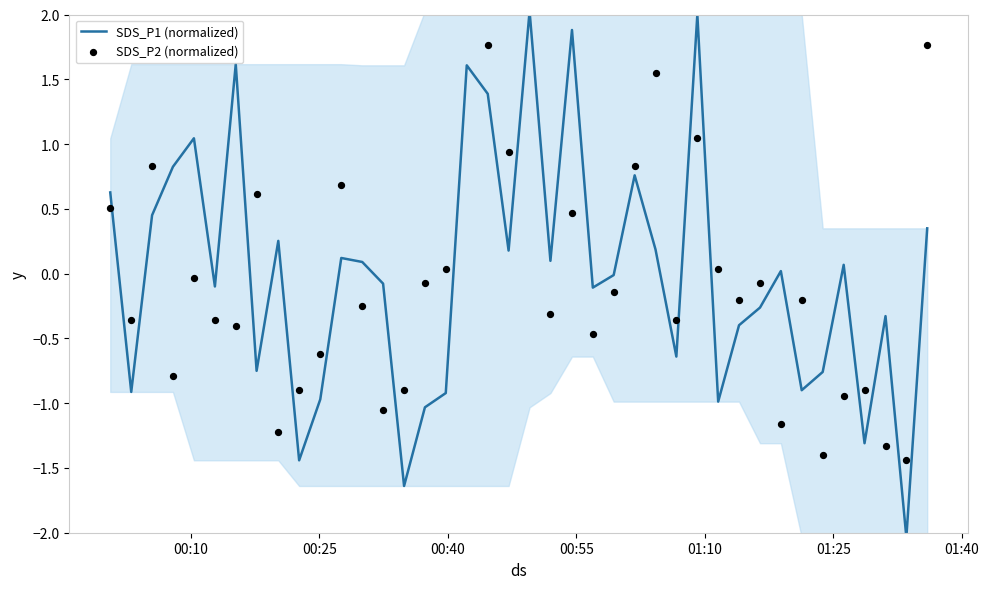

What is the minimum value for SDS_P1 (normalized)?

-2.0